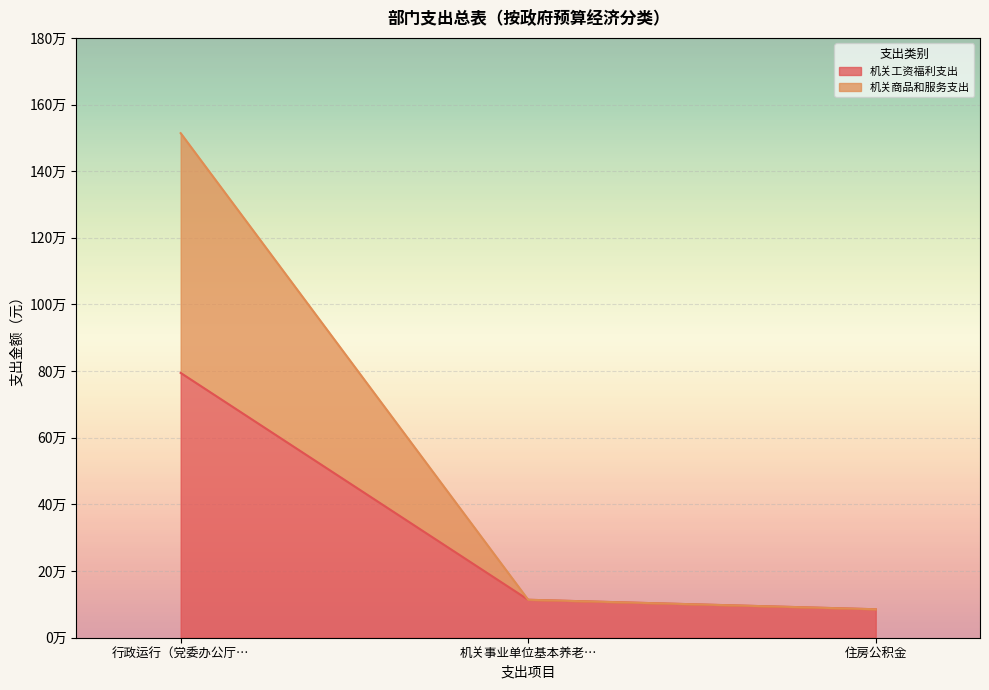

What are all the series names shown in the legend?

机关工资福利支出, 机关商品和服务支出